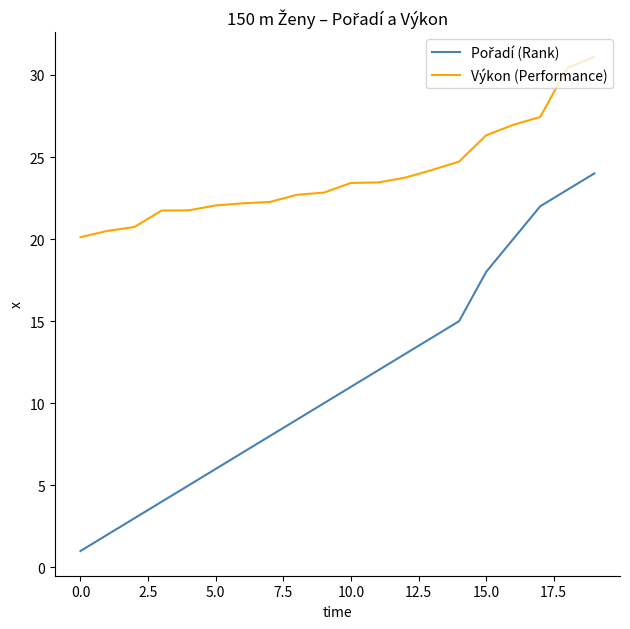

What is the minimum value shown in the chart?

1.0